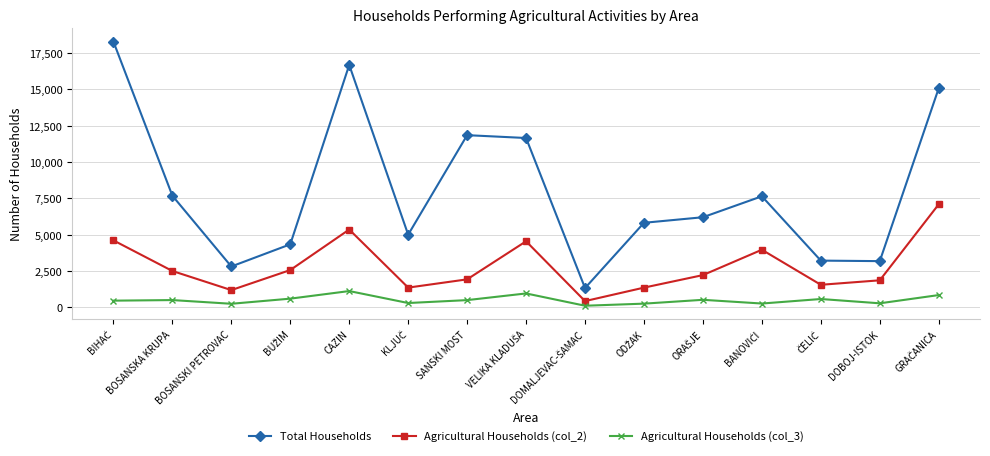

What is the value of the Agricultural Households (col_2) point at the 10th from the left?

1342